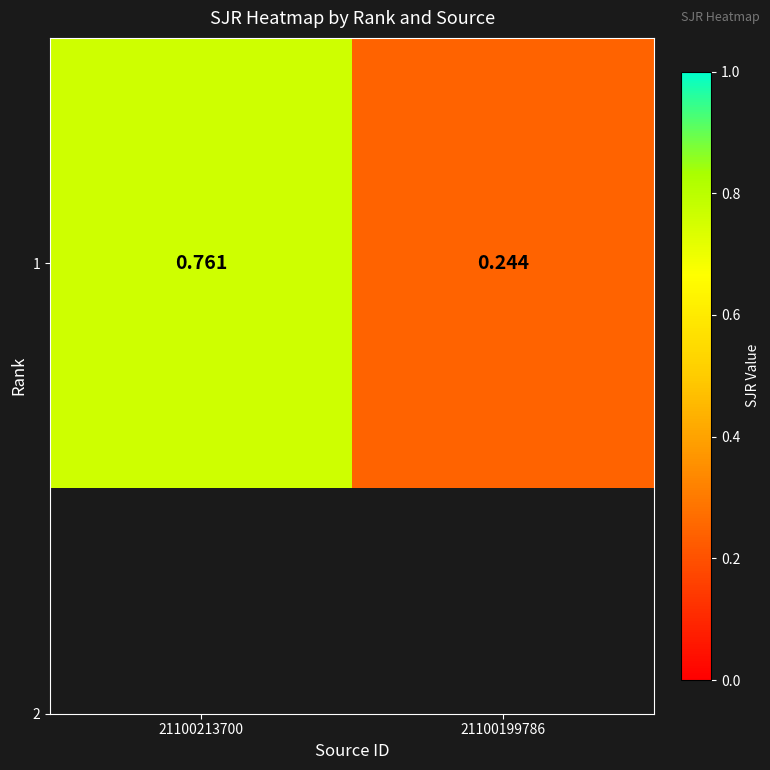

Rank the categories by value from highest to lowest.

21100213700, 21100199786